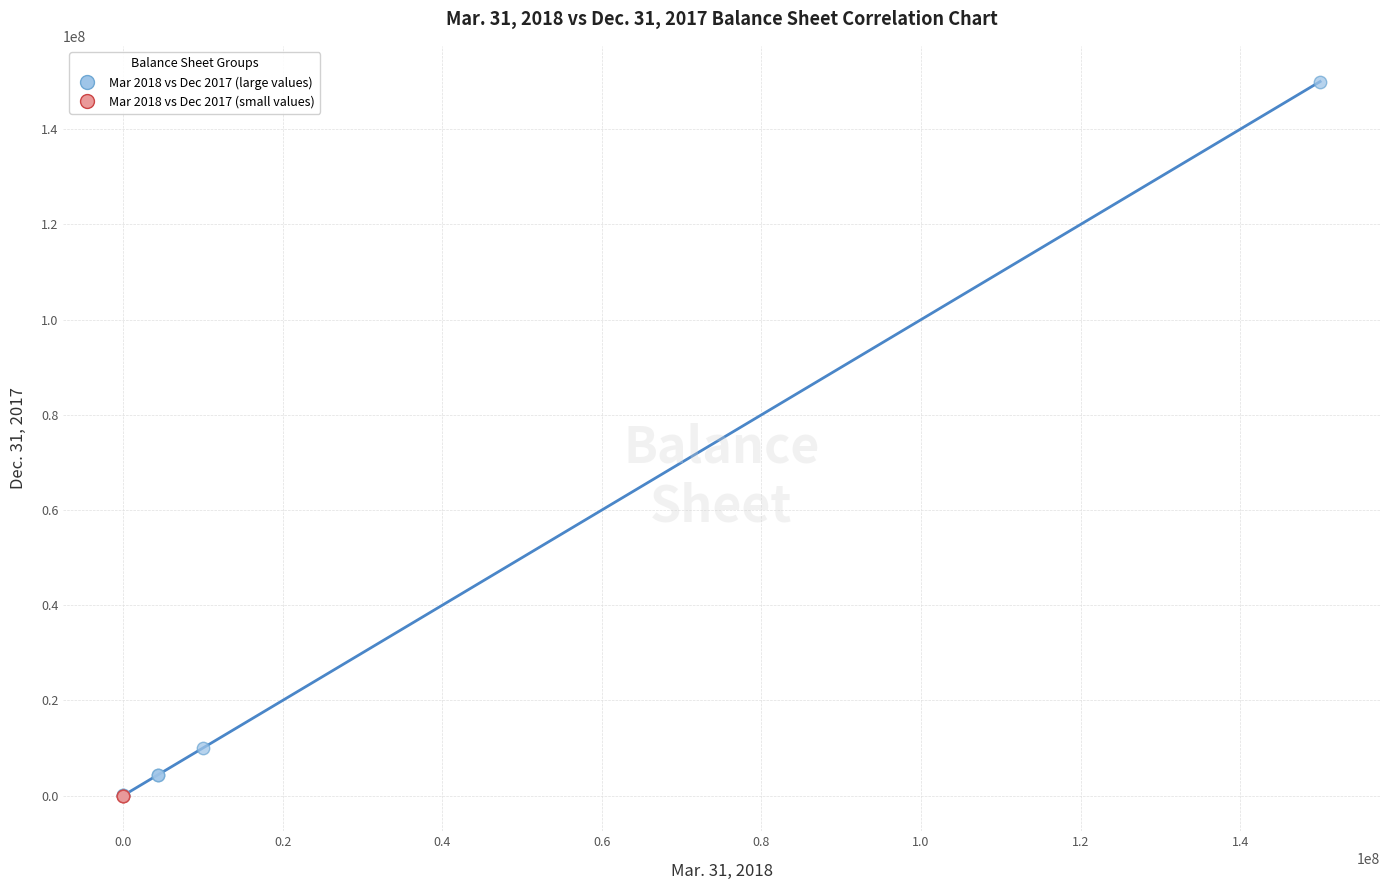

Which series has the largest Y range (max minus min)?

Mar 2018 vs Dec 2017 (large values)